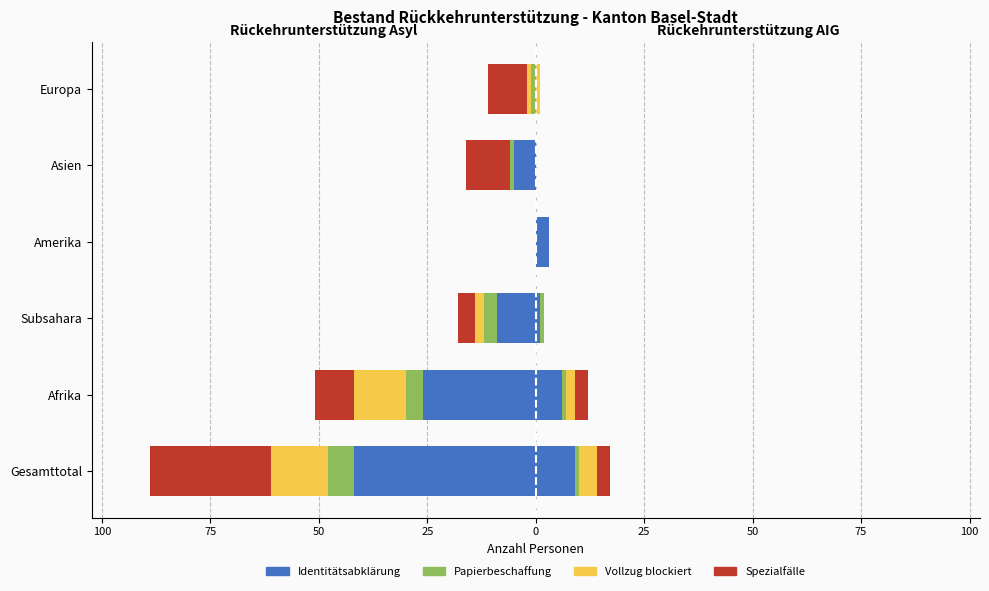

What is the minimum value shown in the chart?

-42